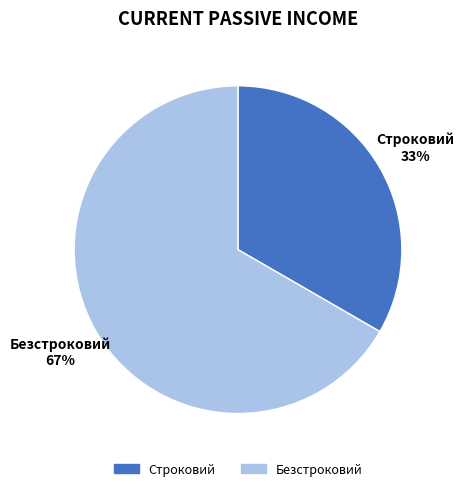

True or false: Безстроковий accounts for 67% of the total.

True